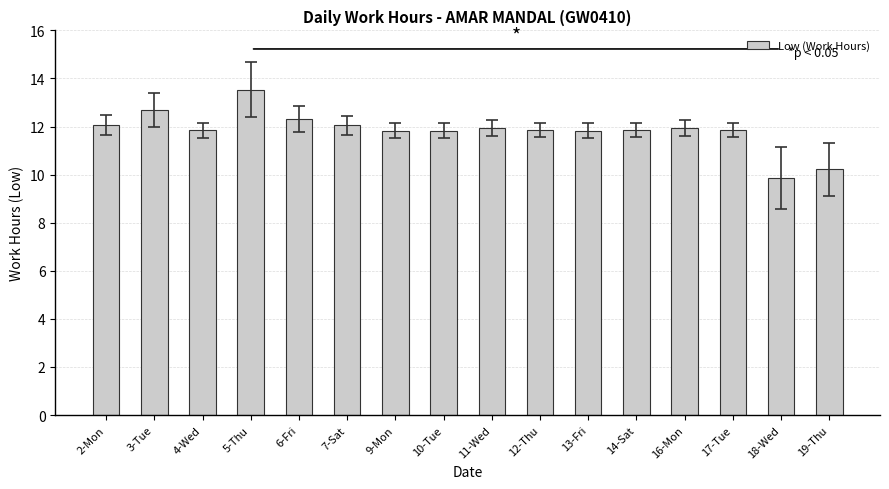

Does the chart contain any negative values?

No